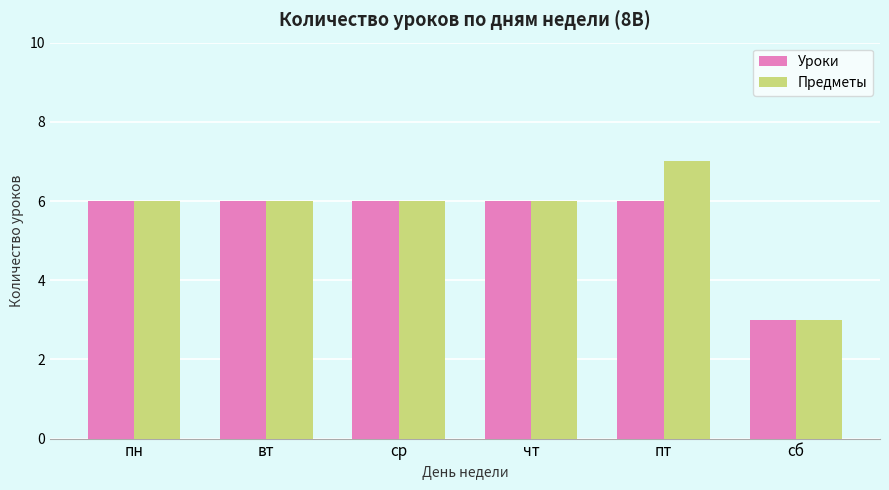

What is the average value of the Предметы series?

6